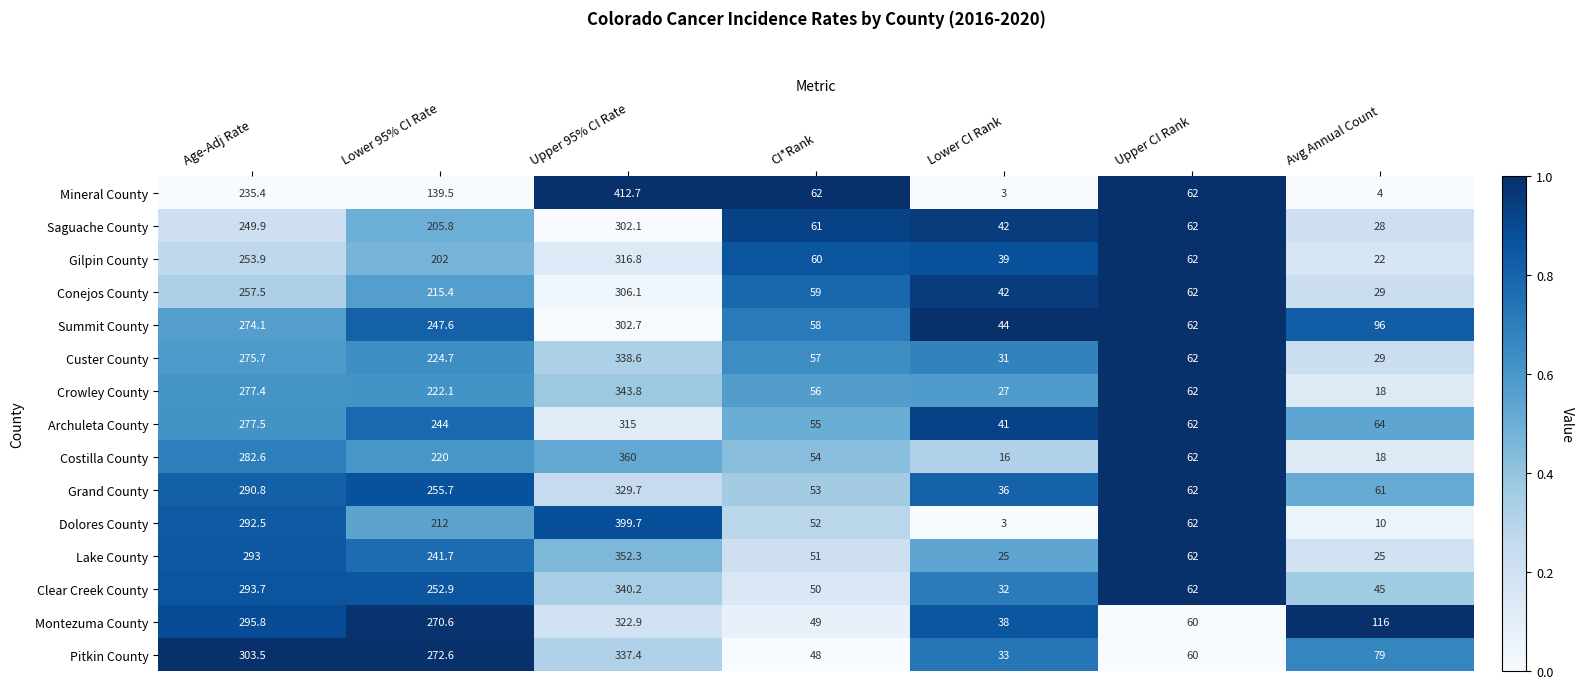

Read the Archuleta County value at Age-Adj Rate.

277.5